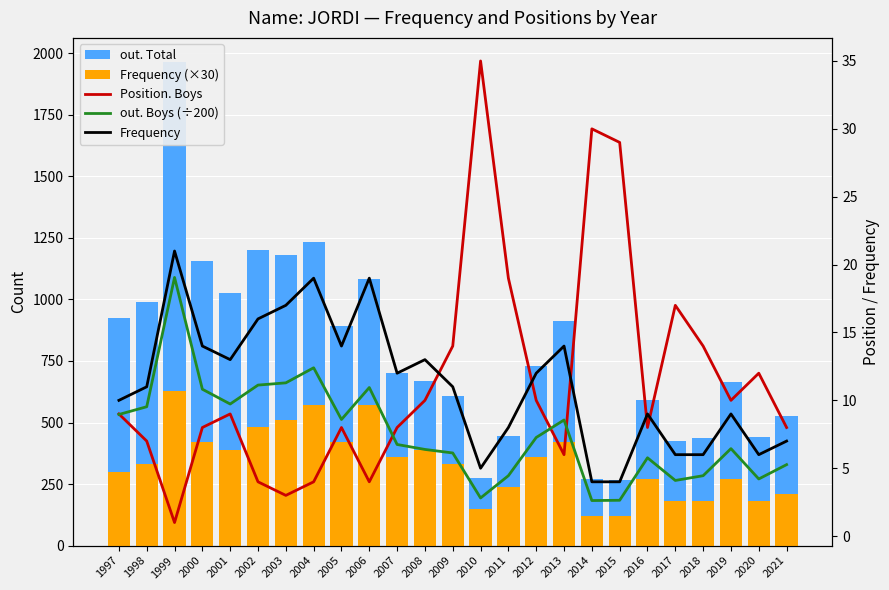

What is the difference between the maximum and minimum values in the out. Total series?

1699.0